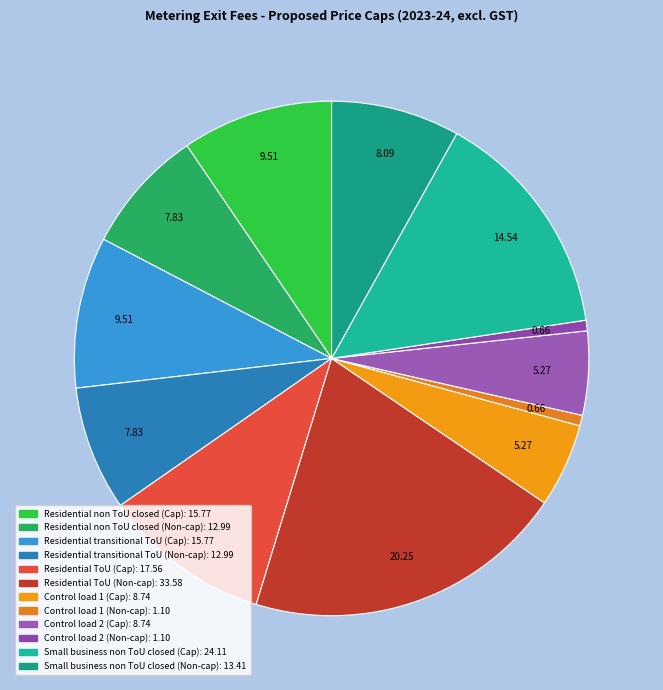

Does Control load 1 (Non-cap) account for over 50% of the chart?

No